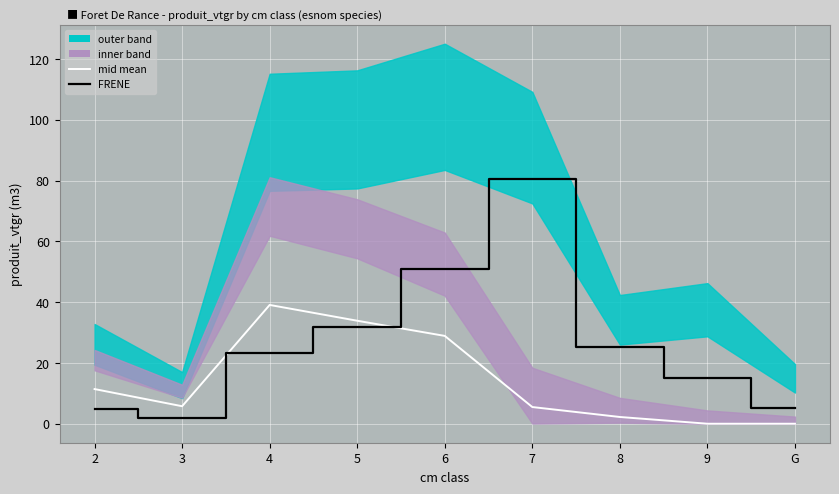

What is the difference between the mid mean values at 9 and 6?

28.9